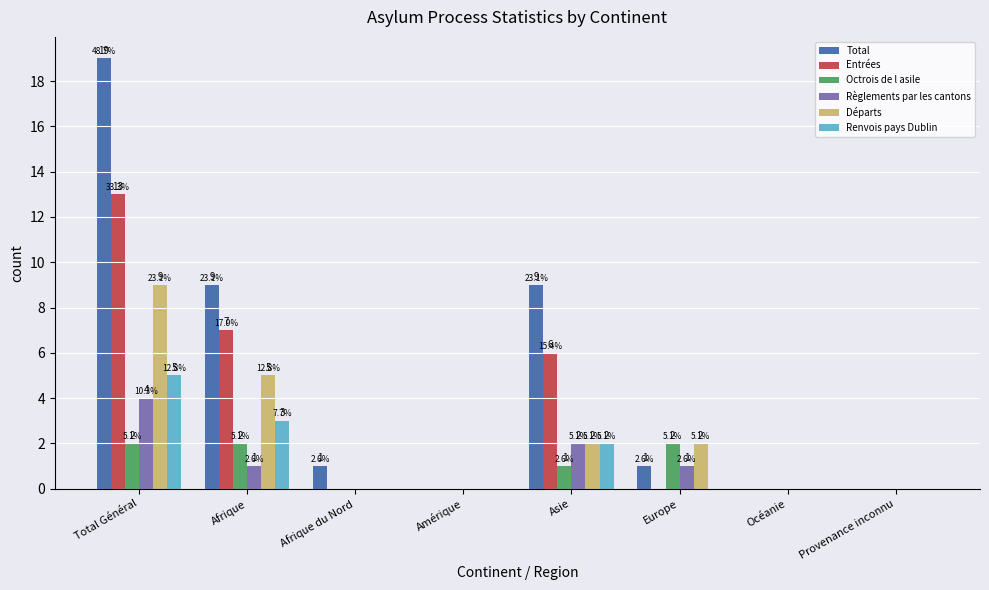

Reading left to right, list all the values displayed in this chart.

Total: Total Général=19	Afrique=9	Afrique du Nord=1	Amérique=0	Asie=9	Europe=1	Océanie=0	Provenance inconnu=0
Entrées: Total Général=13	Afrique=7	Afrique du Nord=0	Amérique=0	Asie=6	Europe=0	Océanie=0	Provenance inconnu=0
Octrois de l asile: Total Général=2	Afrique=2	Afrique du Nord=0	Amérique=0	Asie=1	Europe=2	Océanie=0	Provenance inconnu=0
Règlements par les cantons: Total Général=4	Afrique=1	Afrique du Nord=0	Amérique=0	Asie=2	Europe=1	Océanie=0	Provenance inconnu=0
Départs: Total Général=9	Afrique=5	Afrique du Nord=0	Amérique=0	Asie=2	Europe=2	Océanie=0	Provenance inconnu=0
Renvois pays Dublin: Total Général=5	Afrique=3	Afrique du Nord=0	Amérique=0	Asie=2	Europe=0	Océanie=0	Provenance inconnu=0